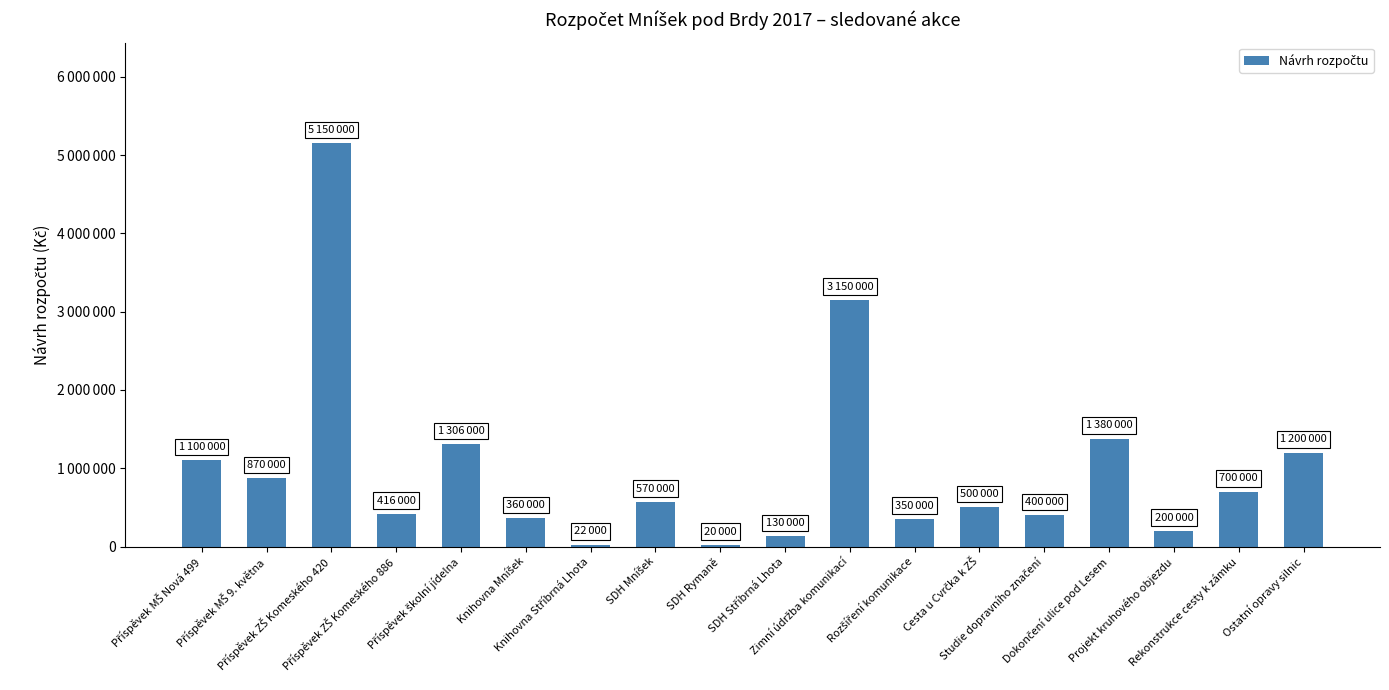

What is the sum of the values at Knihovna Stříbrná Lhota and Příspěvek školní jídelna?

1328000